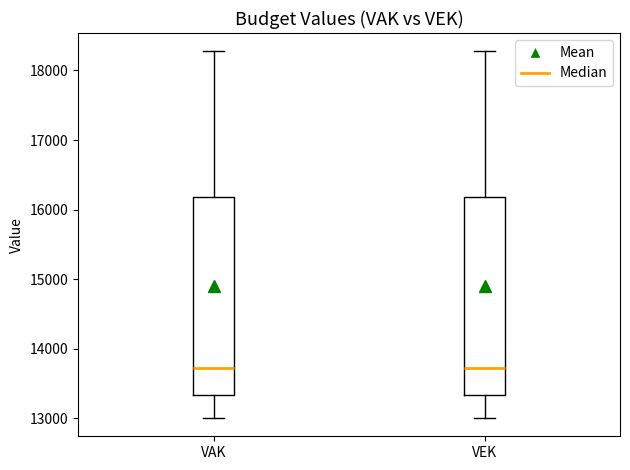

Reading left to right, transcribe this box plot: for each box, give where its median line is, the range the box spans, and where its two whiskers end, as read against the y-axis. The values are not printed on the chart, so give them approximately, as read against the axis.

VAK: median 13700, box 13300 to 16200, whiskers 13000 to 18300
VEK: median 13700, box 13300 to 16200, whiskers 13000 to 18300